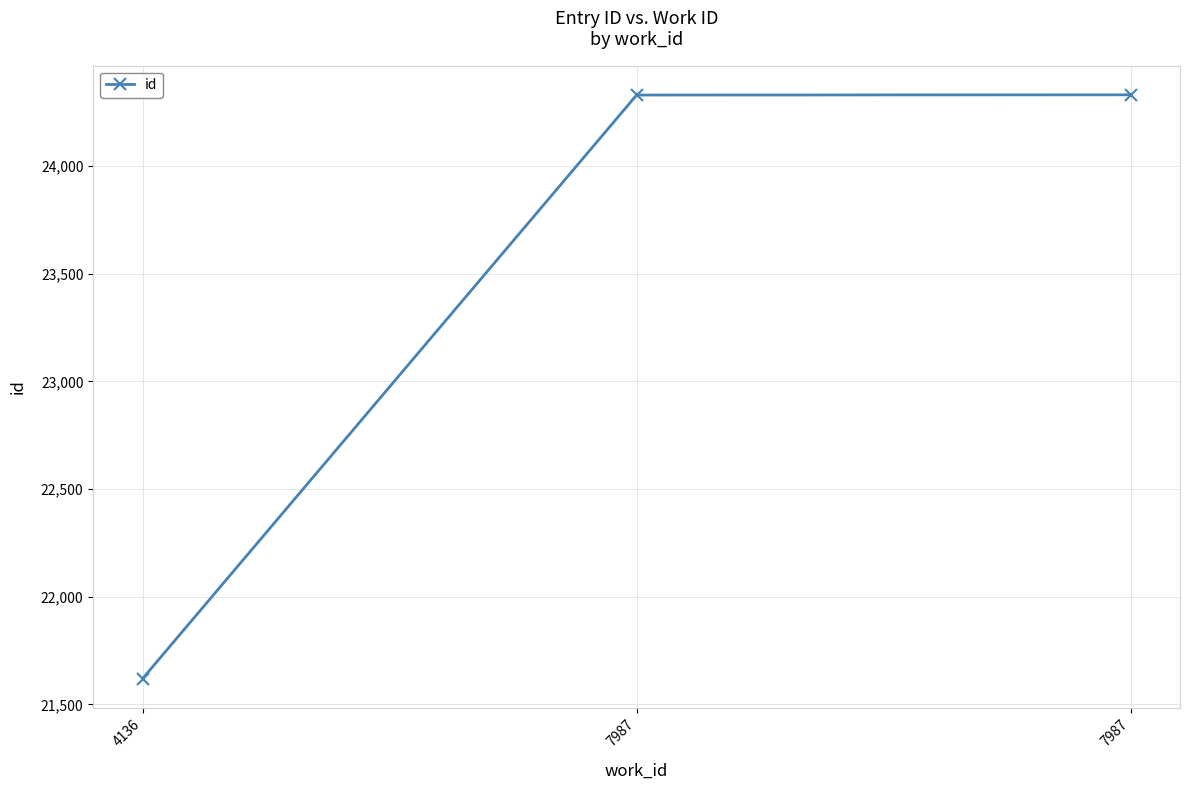

How many data points are less than 24330?

1